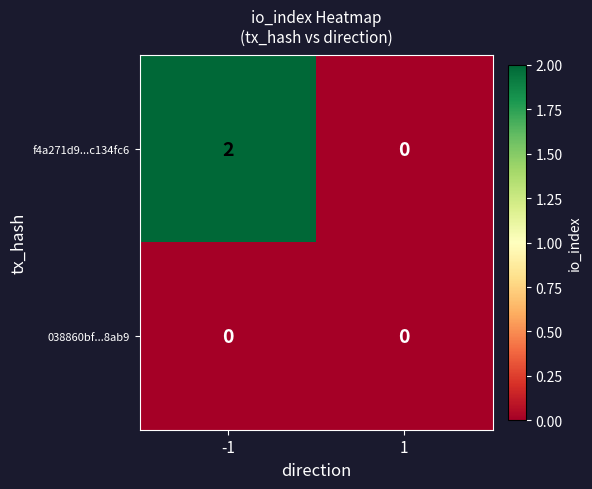

List the series in order of their overall mean, highest first.

f4a271d9...c134fc6, 038860bf...8ab9